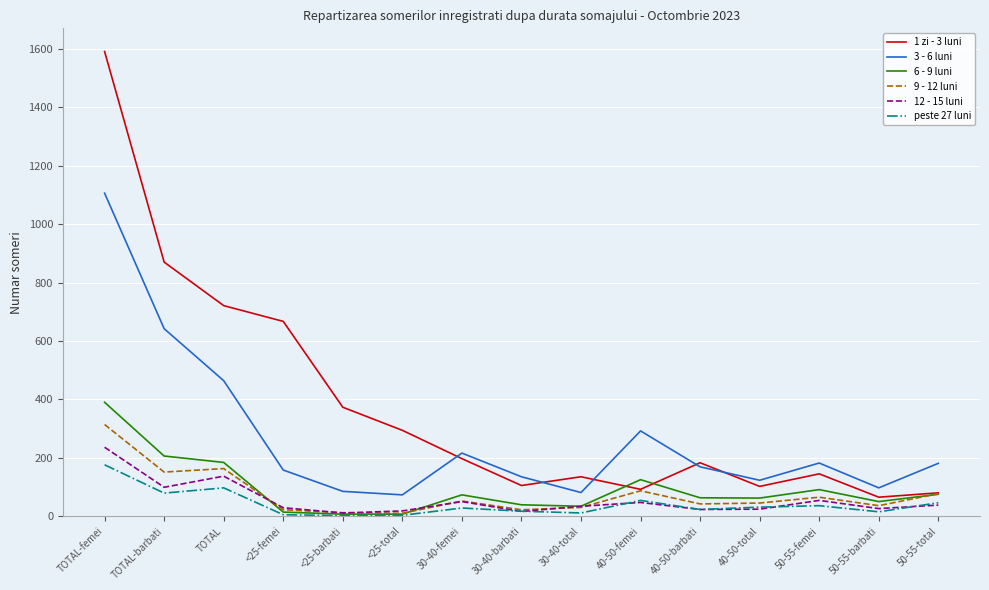

What are all the series names shown in the legend?

1 zi - 3 luni, 3 - 6 luni, 6 - 9 luni, 9 - 12 luni, 12 - 15 luni, peste 27 luni